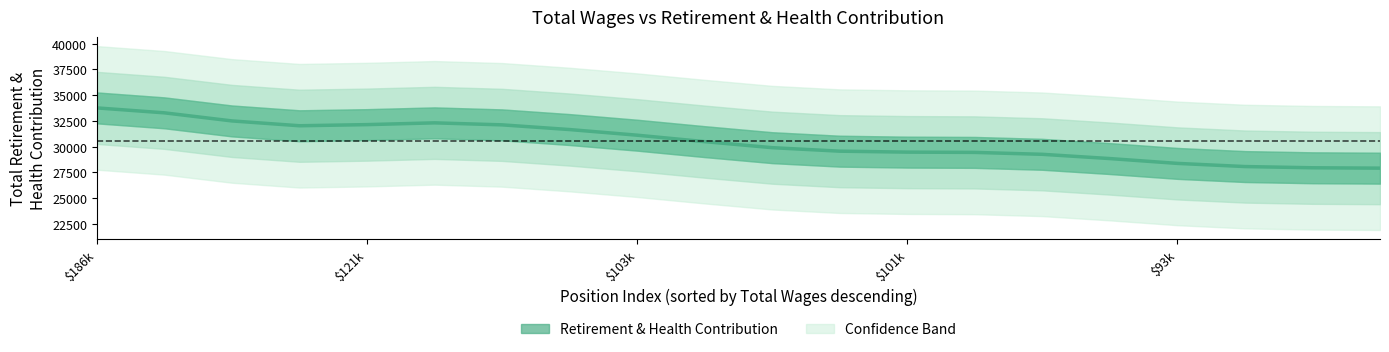

What is the ratio of the value at $103k to the value at $186k?

0.9